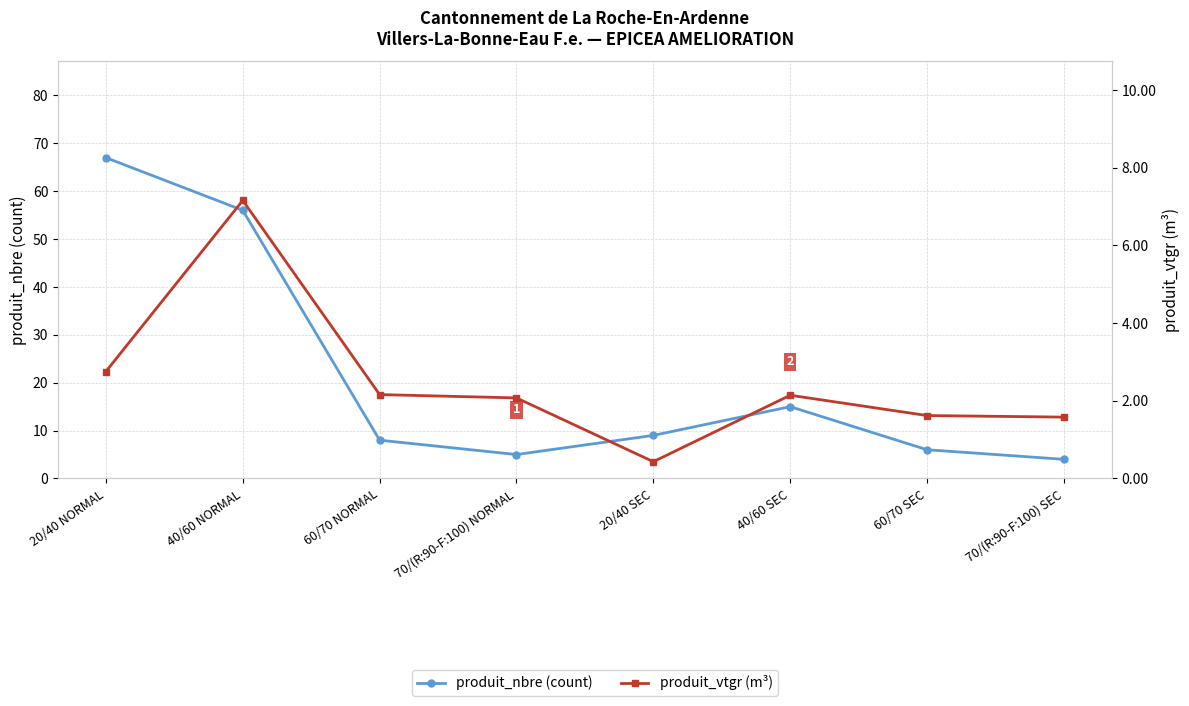

List the series in order of their overall mean, highest first.

produit_nbre (count), produit_vtgr (m³)